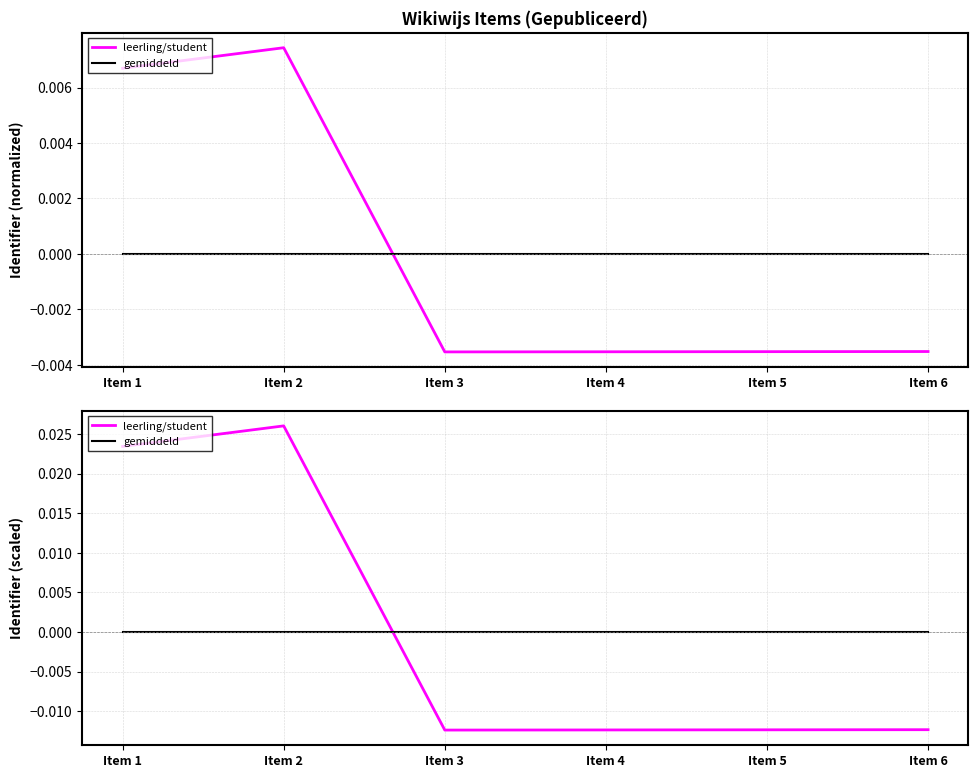

How many data points does each series have?

6